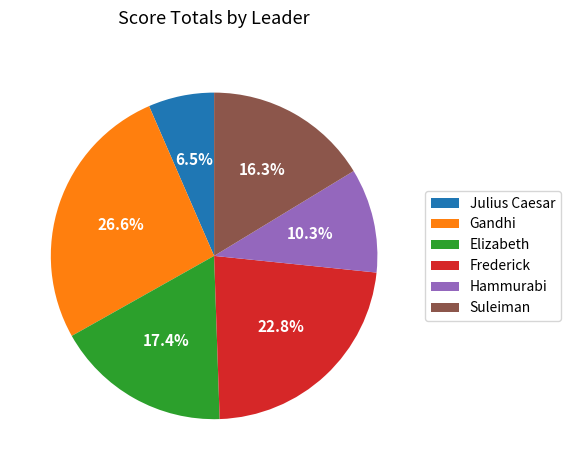

Count the number of slices in the pie.

6